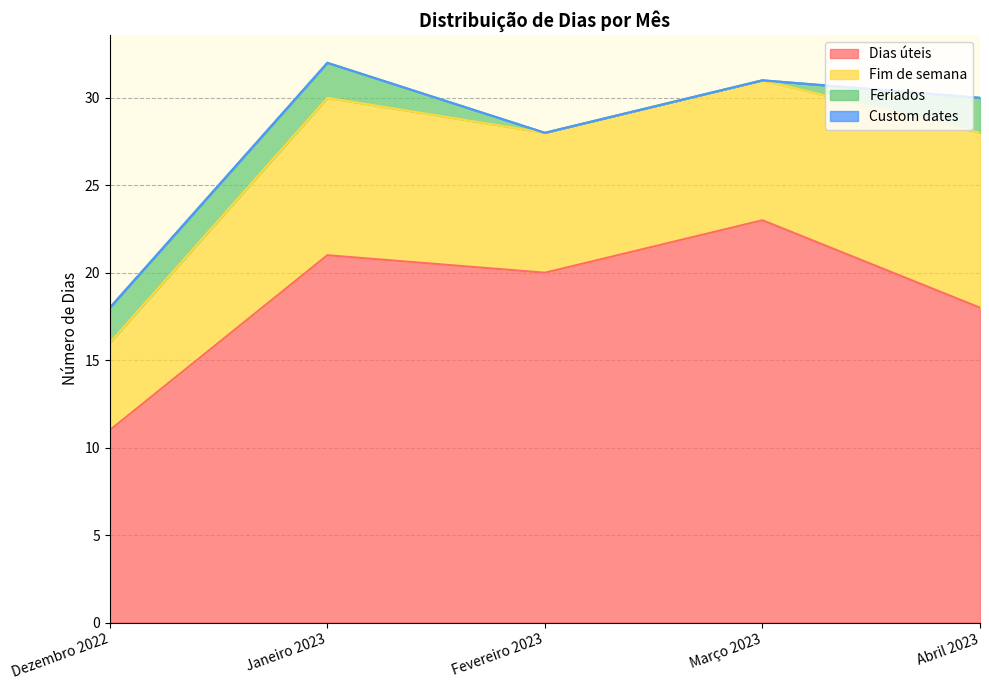

Reading right to left, extract all data points from this chart.

Dias úteis: Abril 2023=18	Março 2023=23	Fevereiro 2023=20	Janeiro 2023=21	Dezembro 2022=11
Fim de semana: Abril 2023=10	Março 2023=8	Fevereiro 2023=8	Janeiro 2023=9	Dezembro 2022=5
Feriados: Abril 2023=2	Março 2023=0	Fevereiro 2023=0	Janeiro 2023=2	Dezembro 2022=2
Custom dates: Abril 2023=0	Março 2023=0	Fevereiro 2023=0	Janeiro 2023=0	Dezembro 2022=0